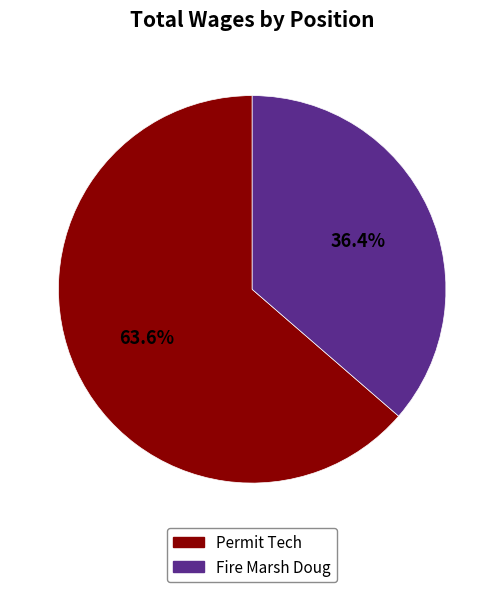

How many slices are in this pie chart?

2